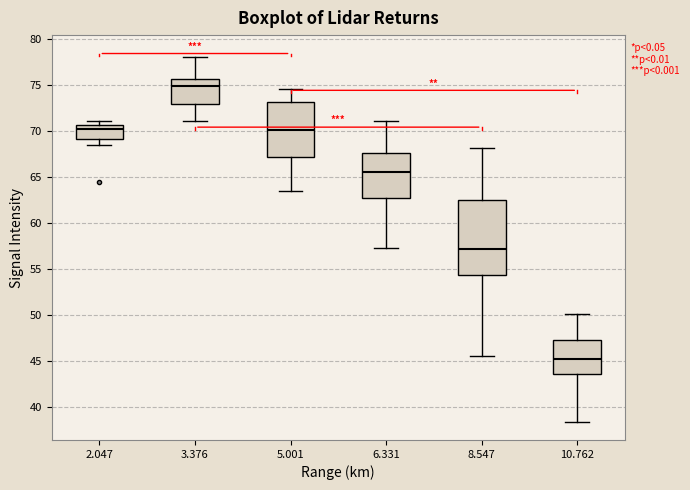

Where does the lower whisker of the box at x = 8.547 end on the y-axis? The values are not printed on the chart, so give them approximately, as read against the axis.

45.5